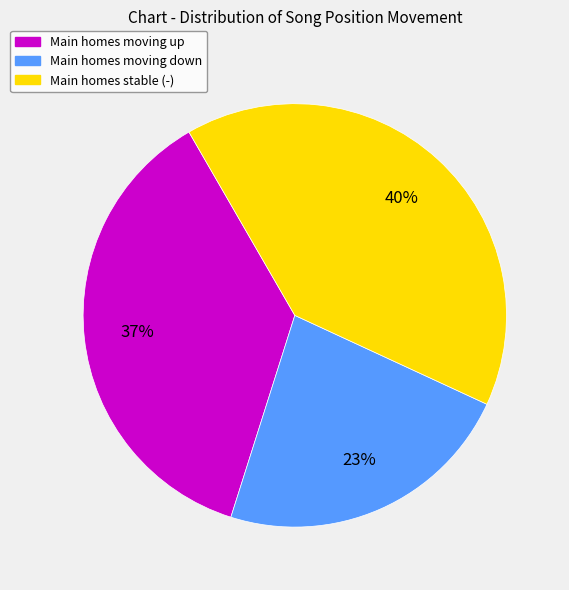

To the nearest percent, what is the average slice percentage?

33%